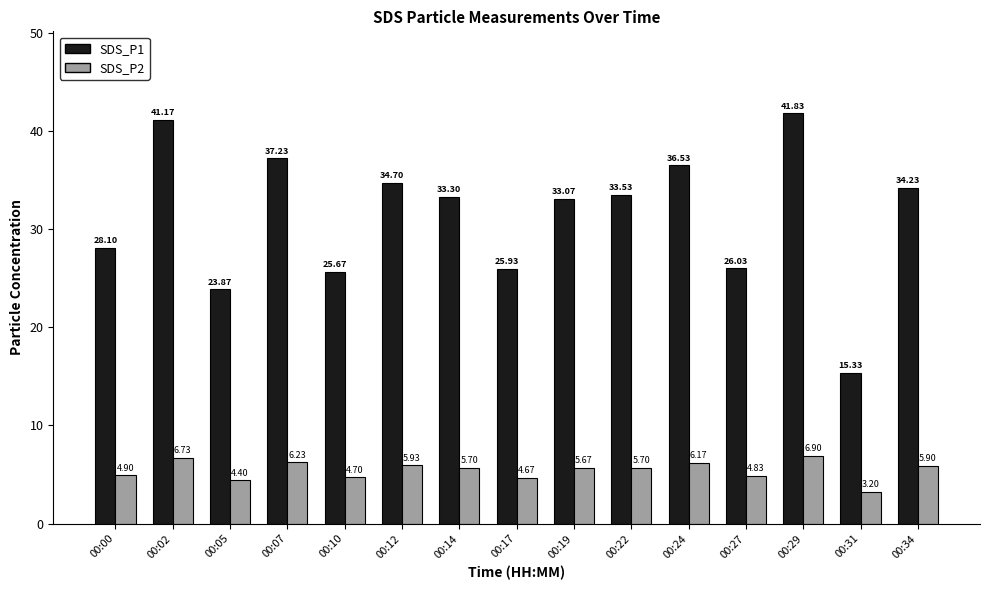

Which series has the largest total across all categories?

SDS_P1